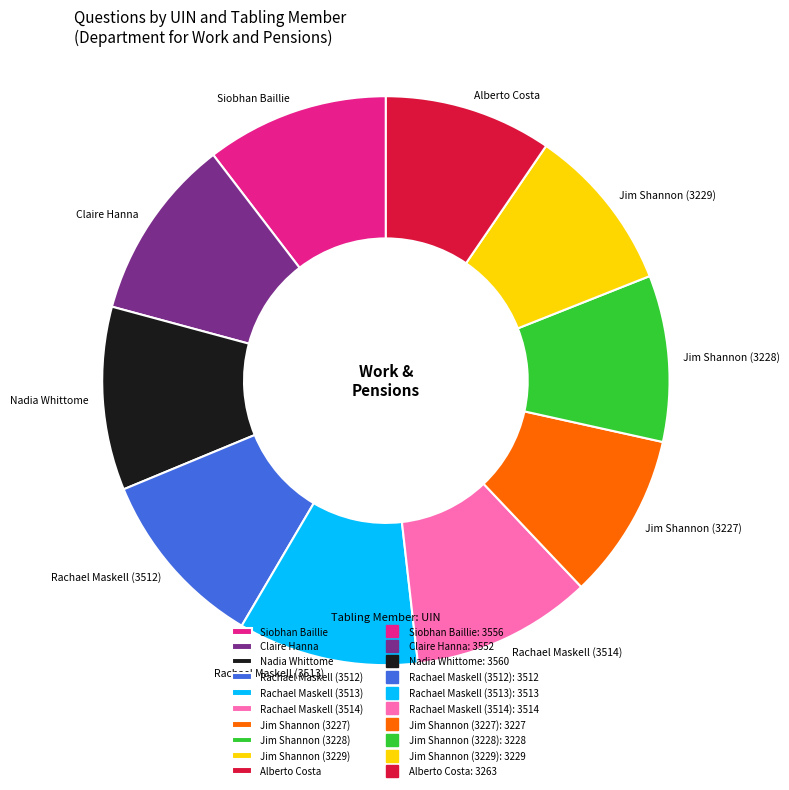

Do Jim Shannon (3227) and Claire Hanna together represent more than half of the pie?

No